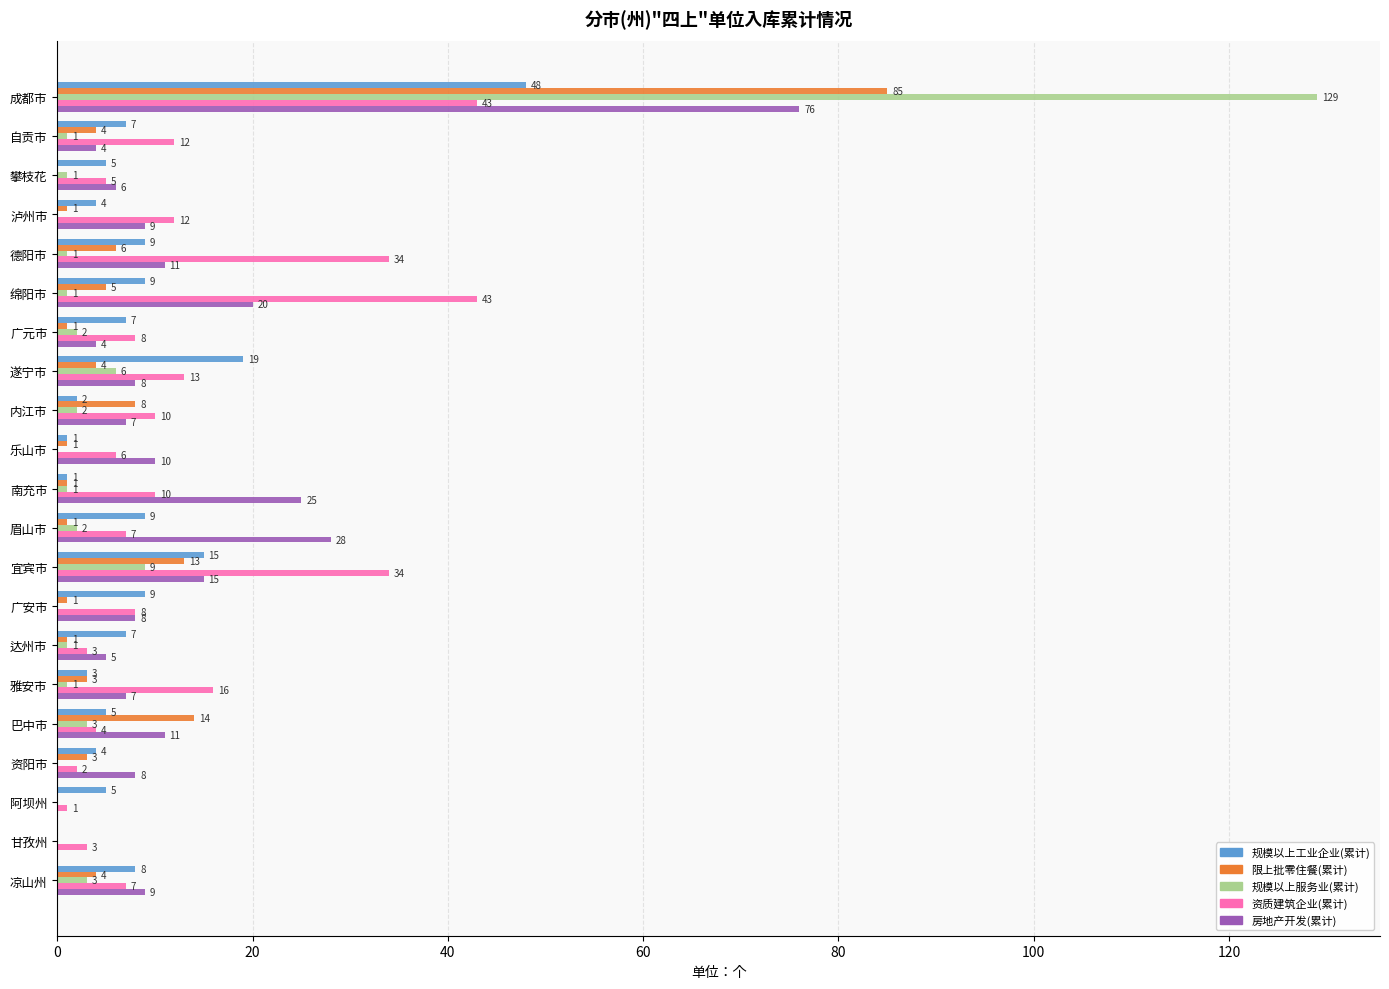

What is the greatest value displayed?

129